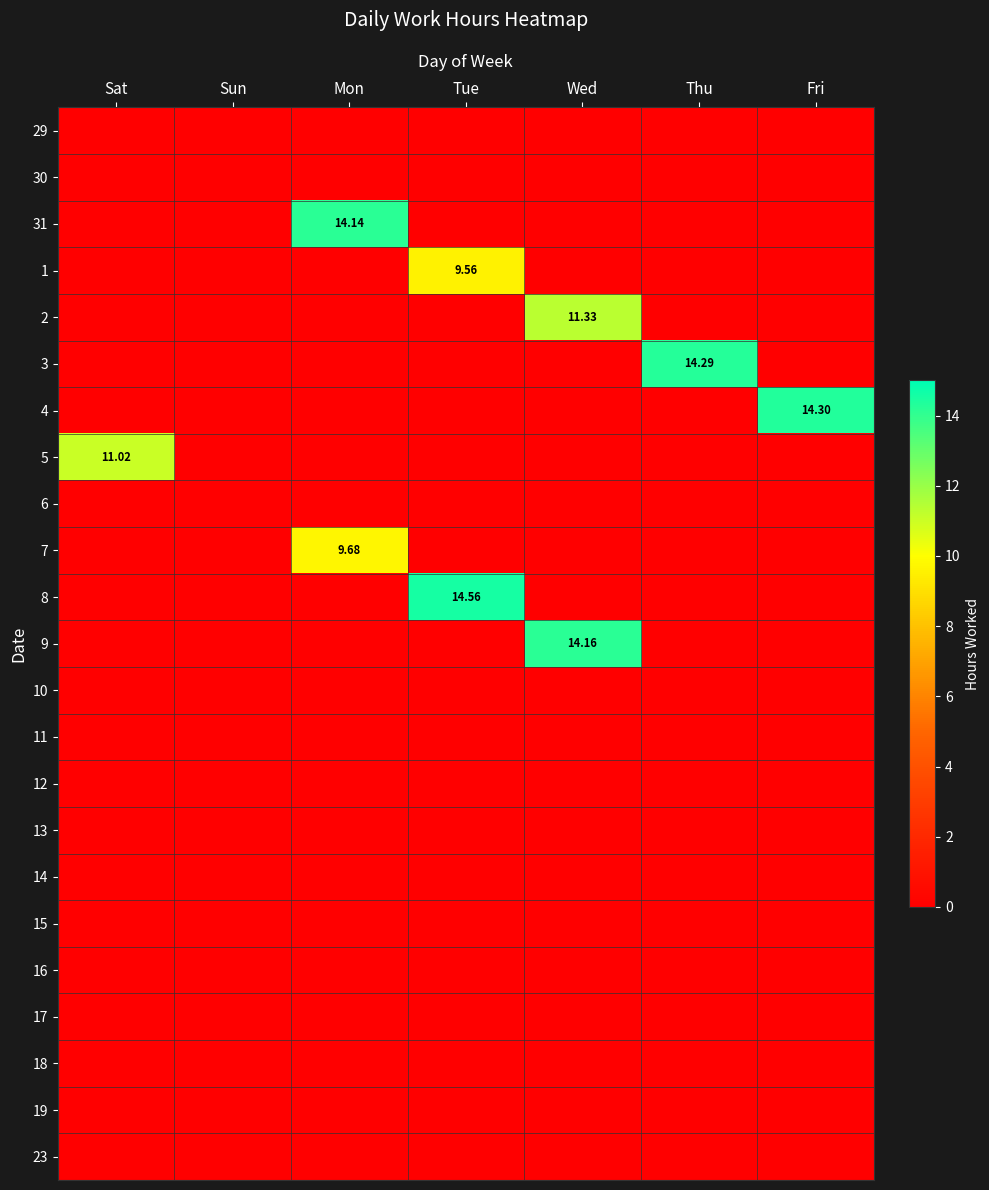

What is the difference between the maximum and second lowest values in the 1 series?

9.6